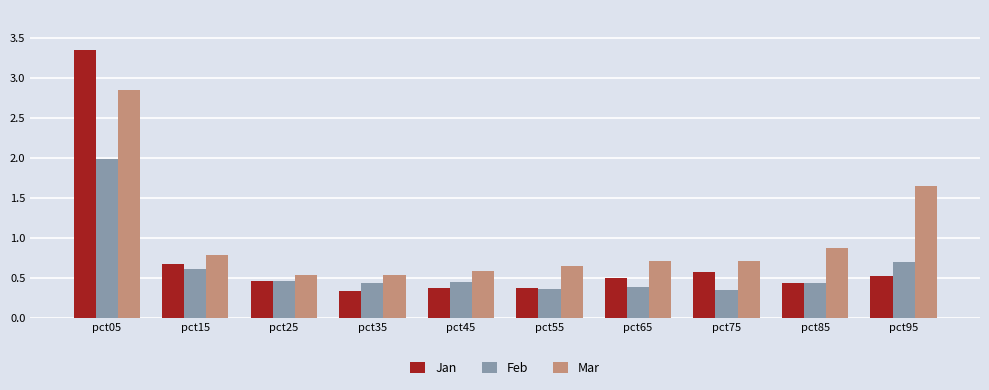

What is the value of the Feb bar at the 2nd from the left?

0.6